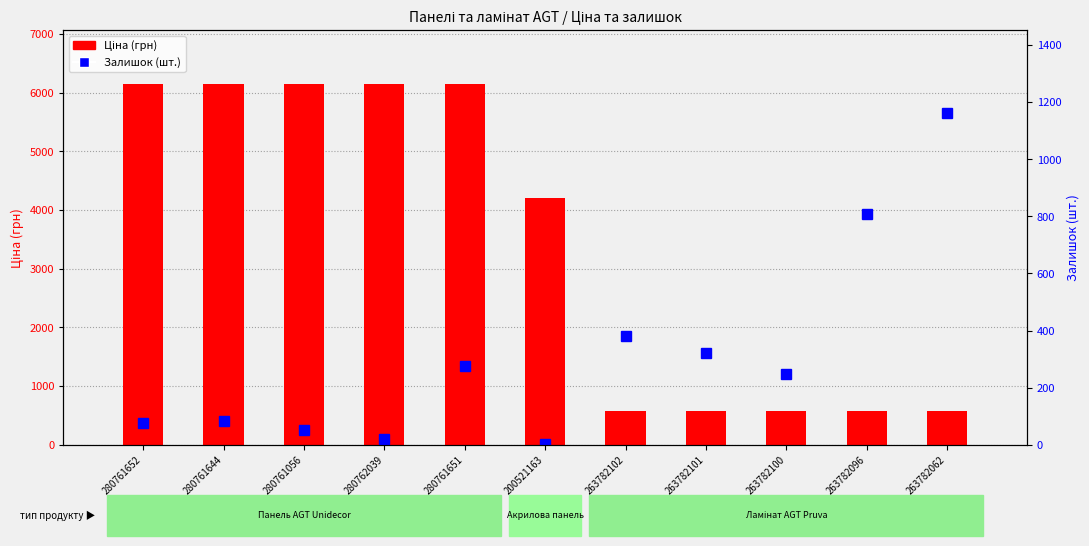

True or false: Ціна (грн) has a value of 6143.2 at 280761056.

True